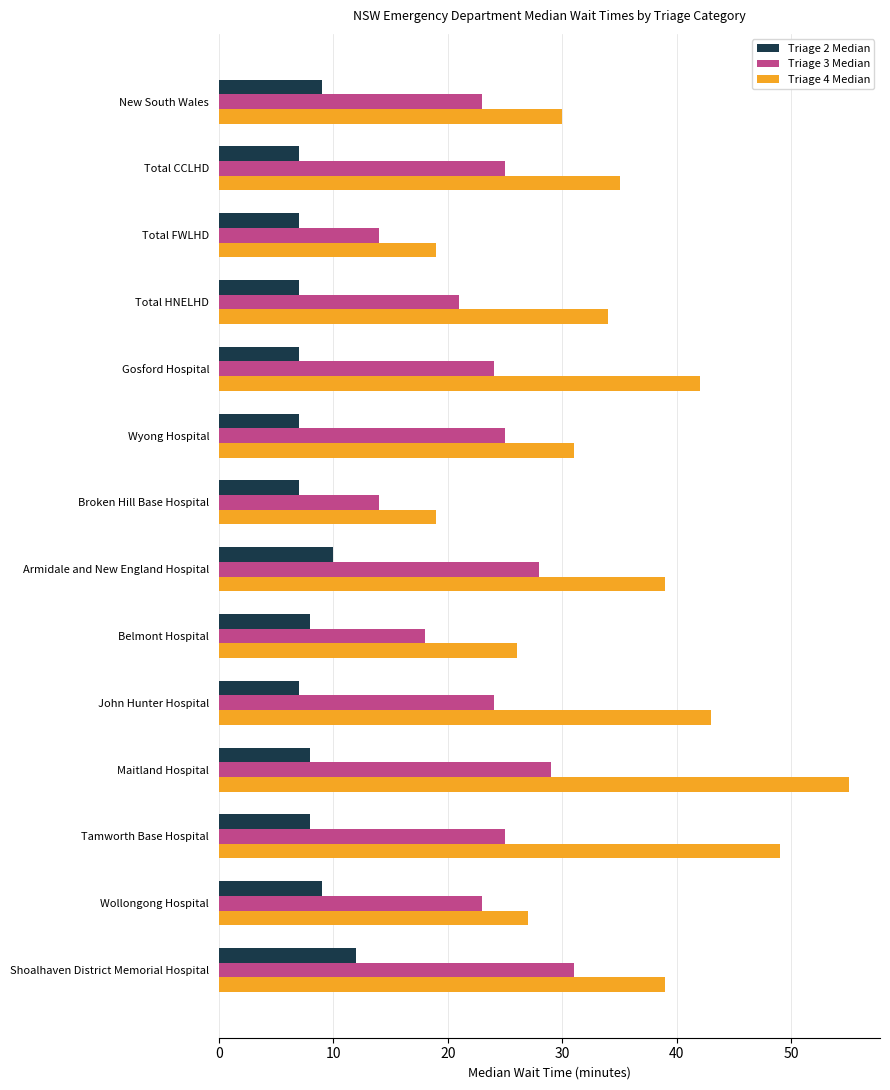

What are all the series names shown in the legend?

Triage 2 Median, Triage 3 Median, Triage 4 Median